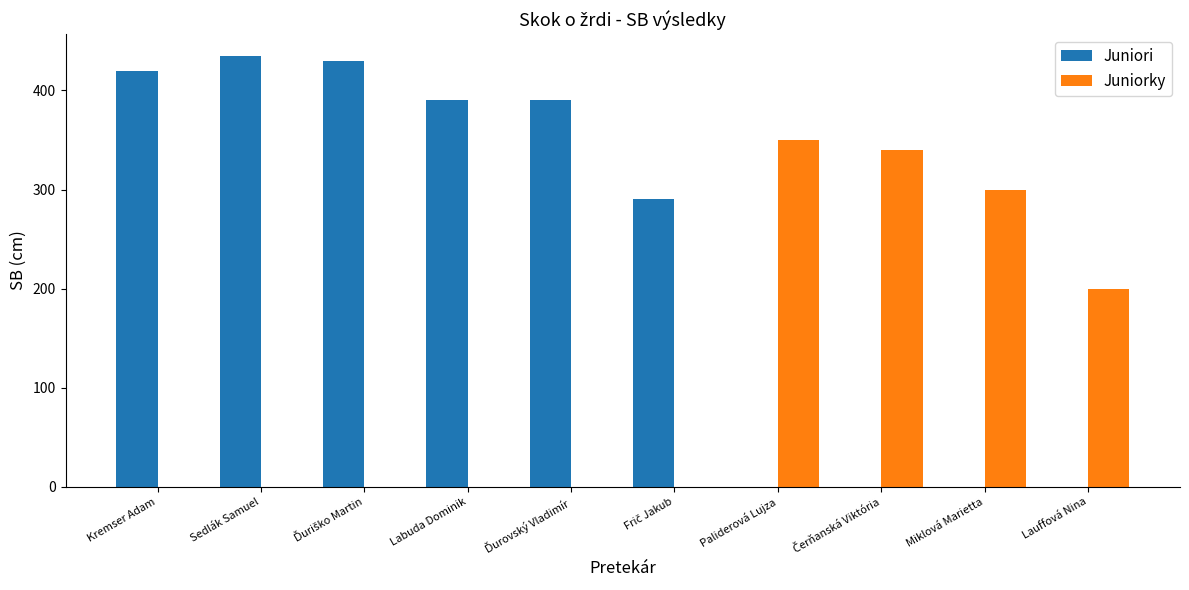

What is the maximum value shown in the chart?

435